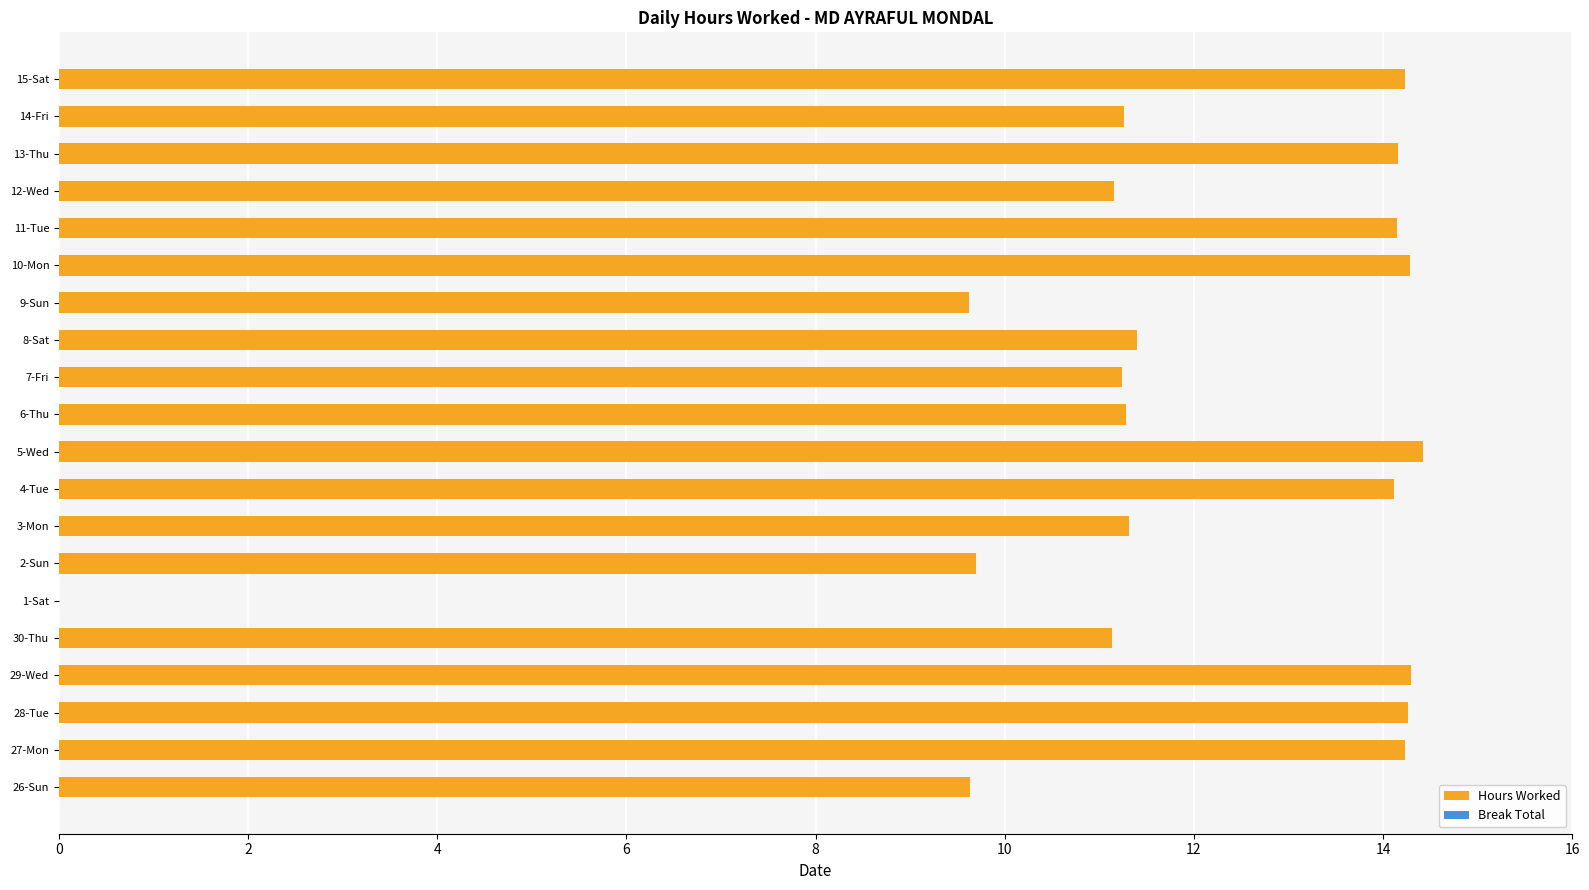

What is the sum of the values at 2-Sun and 4-Tue?

23.8